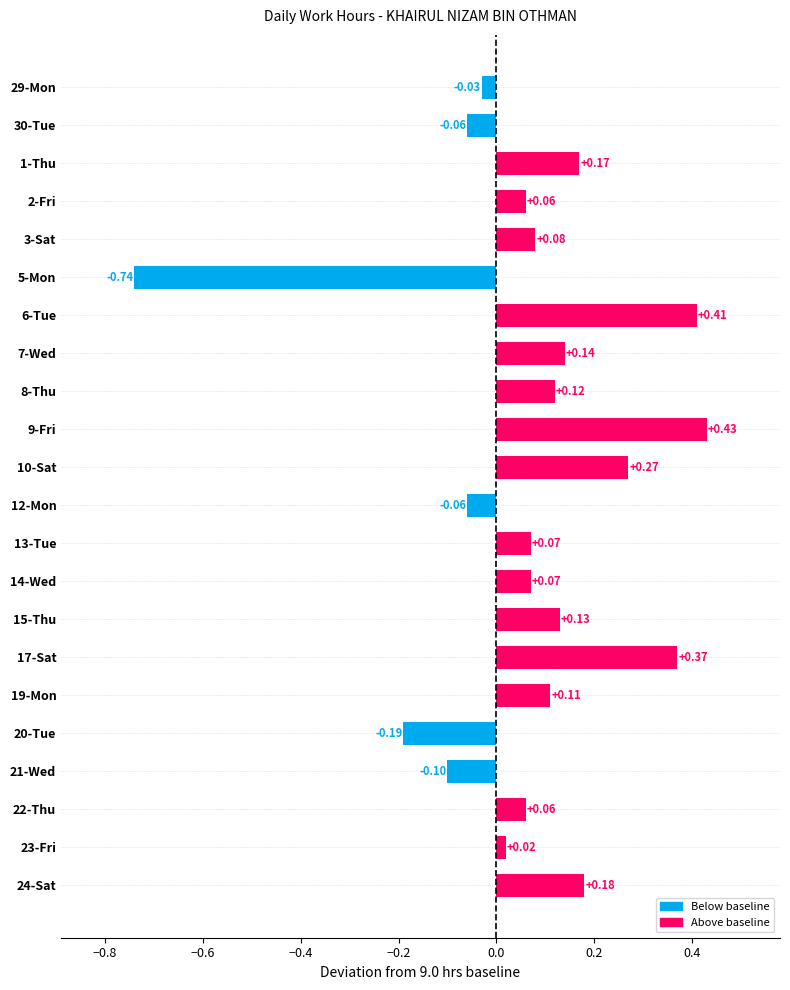

What is the difference between the maximum and second lowest values?

0.6